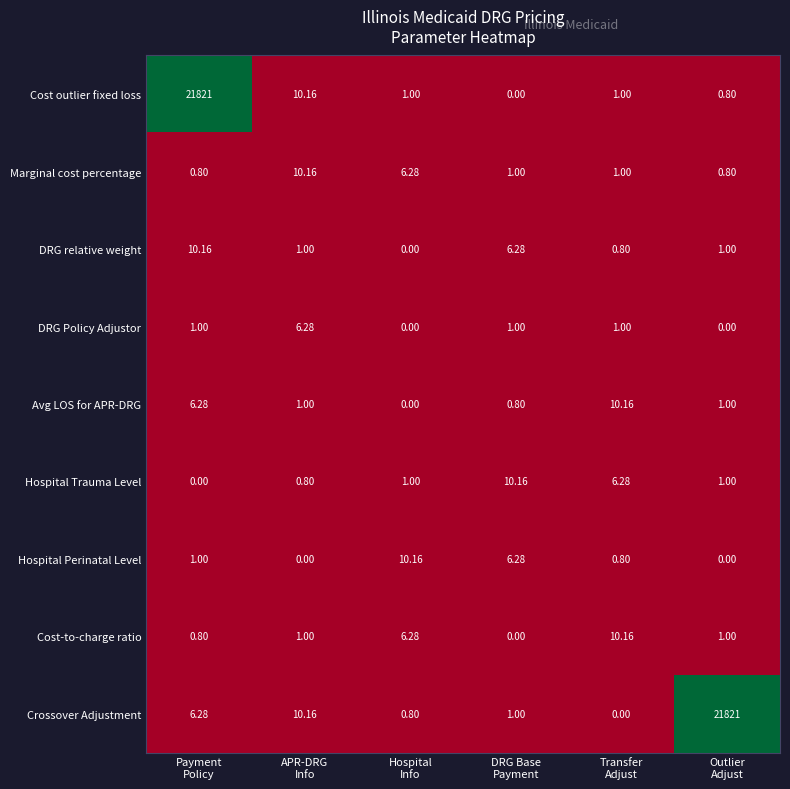

At which category is the sum across all series the highest?

Payment
Policy